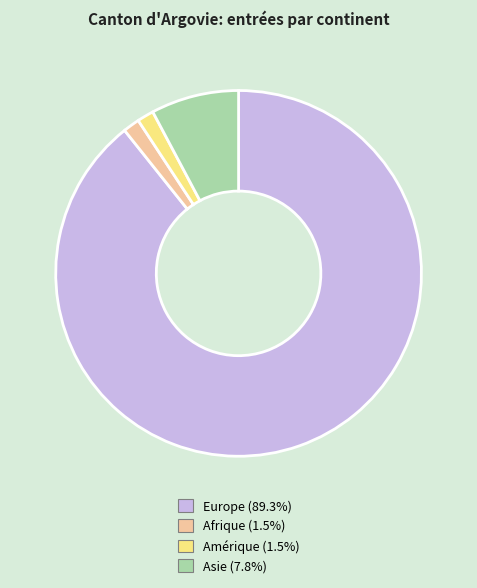

Is there a majority slice in this chart?

Yes